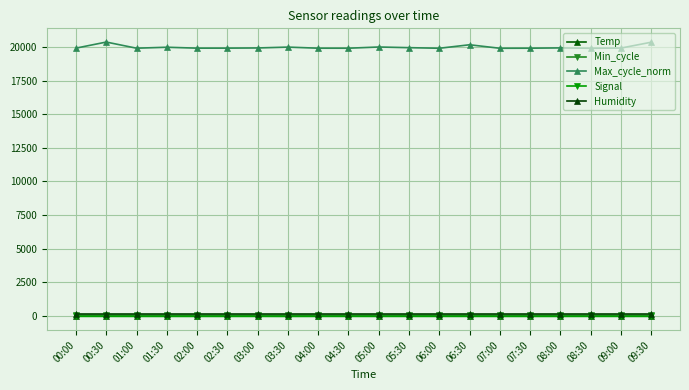

How many Min_cycle values are between 27 and 28?

20